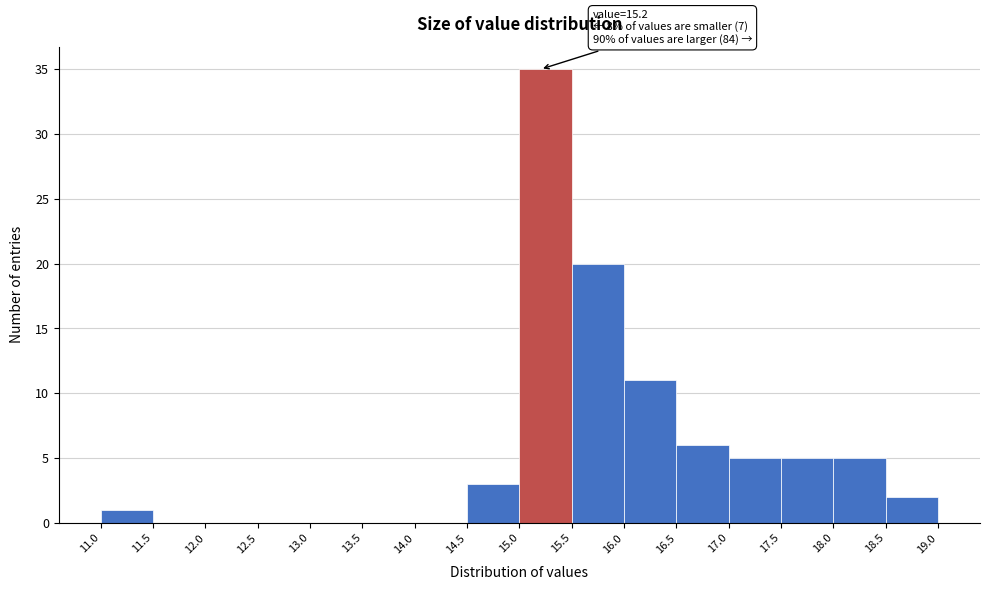

Which range on the x-axis has the tallest bar?

15.0 to 15.5